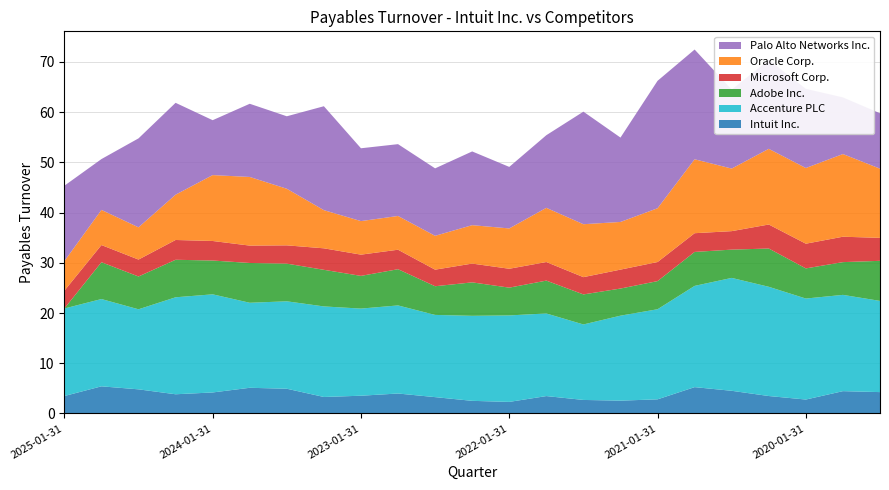

Reading right to left, list all the values displayed in this chart.

Intuit Inc.: 2019-07-31=4.3	2019-10-31=4.5	2020-01-31=2.8	2020-04-30=3.5	2020-07-31=4.5	2020-10-31=5.2	2021-01-31=2.8	2021-04-30=2.6	2021-07-31=2.7	2021-10-31=3.5	2022-01-31=2.3	2022-04-30=2.5	2022-07-31=3.3	2022-10-31=4.0	2023-01-31=3.5	2023-04-30=3.3	2023-07-31=4.9	2023-10-31=5.1	2024-01-31=4.2	2024-04-30=3.8	2024-07-31=4.8	2024-10-31=5.4	2025-01-31=3.5
Accenture PLC: 2019-07-31=18.2	2019-10-31=19.2	2020-01-31=20.1	2020-04-30=21.8	2020-07-31=22.5	2020-10-31=20.2	2021-01-31=17.9	2021-04-30=16.9	2021-07-31=15.0	2021-10-31=16.4	2022-01-31=17.2	2022-04-30=16.9	2022-07-31=16.4	2022-10-31=17.5	2023-01-31=17.4	2023-04-30=18.0	2023-07-31=17.4	2023-10-31=16.9	2024-01-31=19.5	2024-04-30=19.3	2024-07-31=15.9	2024-10-31=17.4	2025-01-31=17.4
Adobe Inc.: 2019-07-31=8.0	2019-10-31=6.5	2020-01-31=6.0	2020-04-30=7.6	2020-07-31=5.6	2020-10-31=6.8	2021-01-31=5.6	2021-04-30=5.4	2021-07-31=6.0	2021-10-31=6.5	2022-01-31=5.5	2022-04-30=6.7	2022-07-31=5.7	2022-10-31=7.2	2023-01-31=6.5	2023-04-30=7.3	2023-07-31=7.5	2023-10-31=7.9	2024-01-31=6.7	2024-04-30=7.5	2024-07-31=6.5	2024-10-31=7.3	2025-01-31=0.0
Microsoft Corp.: 2019-07-31=4.6	2019-10-31=5.1	2020-01-31=4.9	2020-04-30=4.8	2020-07-31=3.7	2020-10-31=3.7	2021-01-31=3.8	2021-04-30=3.8	2021-07-31=3.4	2021-10-31=3.7	2022-01-31=3.8	2022-04-30=3.7	2022-07-31=3.3	2022-10-31=3.9	2023-01-31=4.2	2023-04-30=4.3	2023-07-31=3.6	2023-10-31=3.5	2024-01-31=3.9	2024-04-30=3.9	2024-07-31=3.4	2024-10-31=3.4	2025-01-31=3.5
Oracle Corp.: 2019-07-31=13.8	2019-10-31=16.5	2020-01-31=15.1	2020-04-30=15.1	2020-07-31=12.5	2020-10-31=14.7	2021-01-31=10.7	2021-04-30=9.5	2021-07-31=10.5	2021-10-31=10.8	2022-01-31=8.0	2022-04-30=7.7	2022-07-31=6.7	2022-10-31=6.7	2023-01-31=6.7	2023-04-30=7.6	2023-07-31=11.3	2023-10-31=13.7	2024-01-31=13.1	2024-04-30=9.0	2024-07-31=6.4	2024-10-31=7.0	2025-01-31=5.9
Palo Alto Networks Inc.: 2019-07-31=11.0	2019-10-31=11.3	2020-01-31=15.8	2020-04-30=17.7	2020-07-31=15.7	2020-10-31=21.9	2021-01-31=25.4	2021-04-30=16.8	2021-07-31=22.4	2021-10-31=14.5	2022-01-31=12.2	2022-04-30=14.7	2022-07-31=13.4	2022-10-31=14.3	2023-01-31=14.5	2023-04-30=20.7	2023-07-31=14.4	2023-10-31=14.6	2024-01-31=10.9	2024-04-30=18.3	2024-07-31=17.7	2024-10-31=10.1	2025-01-31=15.0